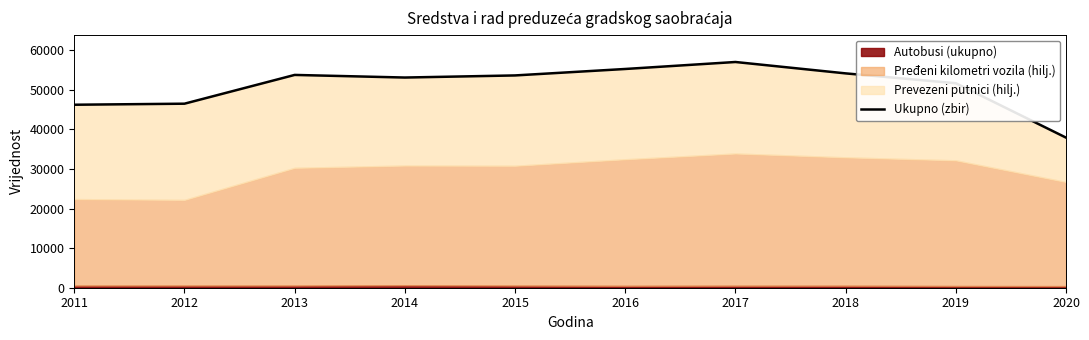

Rank the categories by value from highest to lowest.

2017, 2016, 2018, 2013, 2015, 2014, 2019, 2012, 2011, 2020